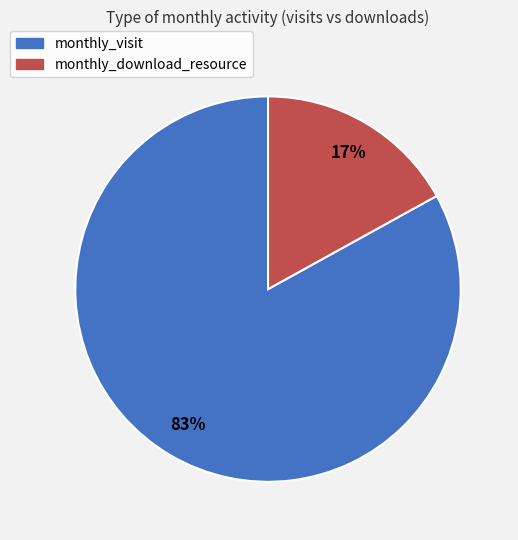

Is there any slice that represents more than half of the pie?

Yes